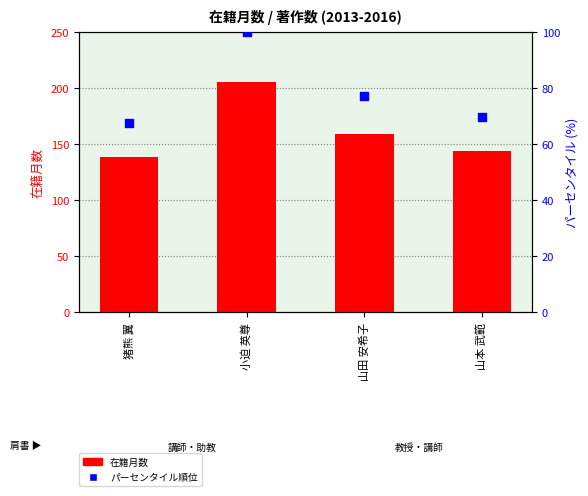

Which series reaches the maximum Y coordinate?

在籍月数